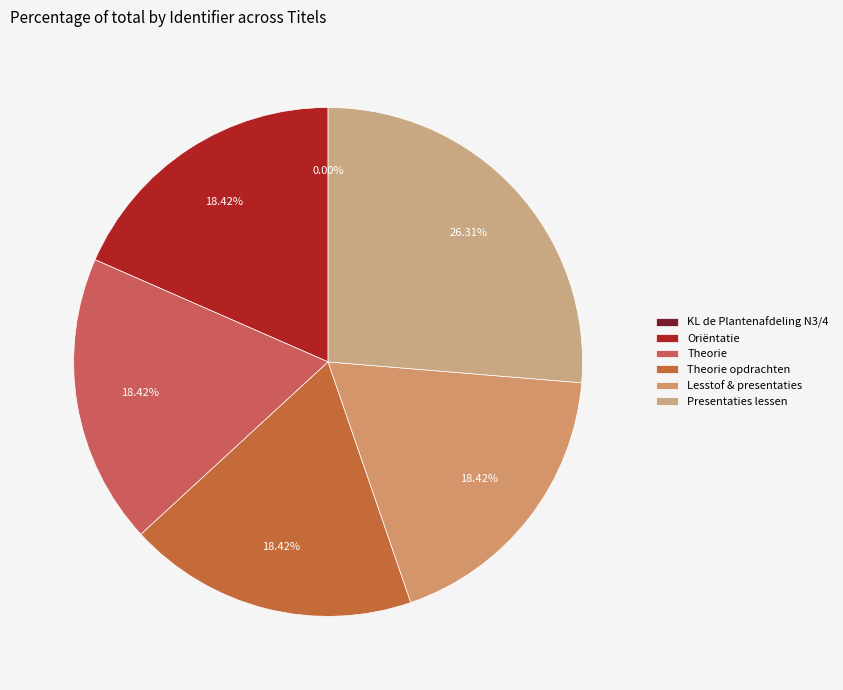

Is Theorie the majority of the pie?

No